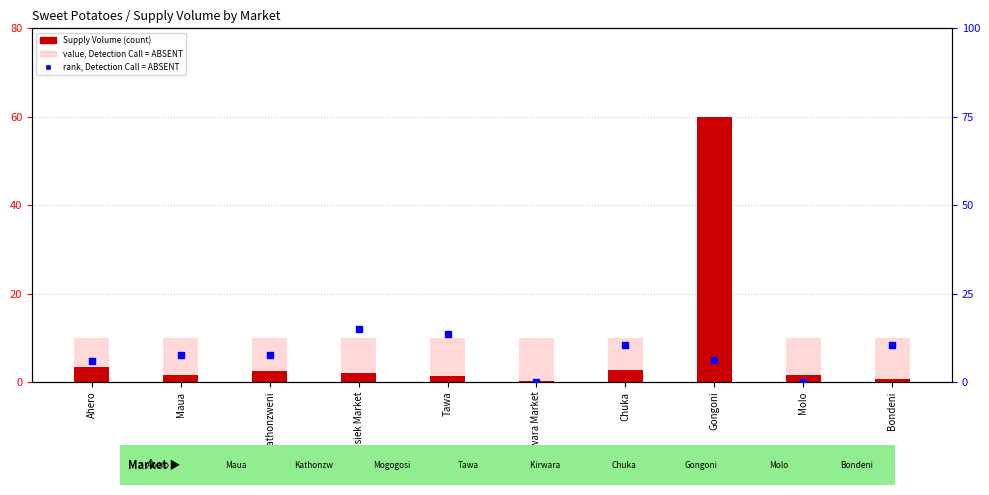

Which series has the widest spread of Y values?

Supply Volume